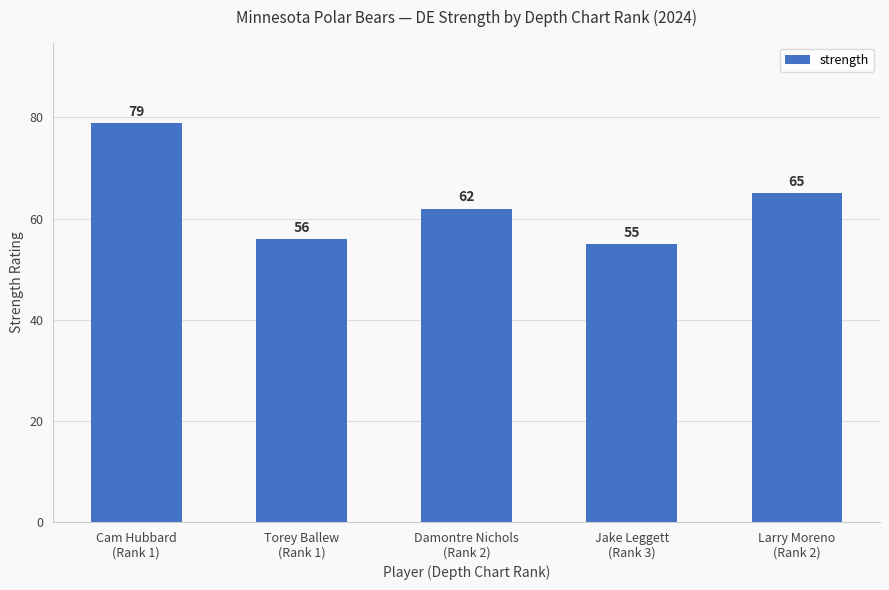

List the labels in order of value, largest first.

Cam Hubbard
(Rank 1), Larry Moreno
(Rank 2), Damontre Nichols
(Rank 2), Torey Ballew
(Rank 1), Jake Leggett
(Rank 3)